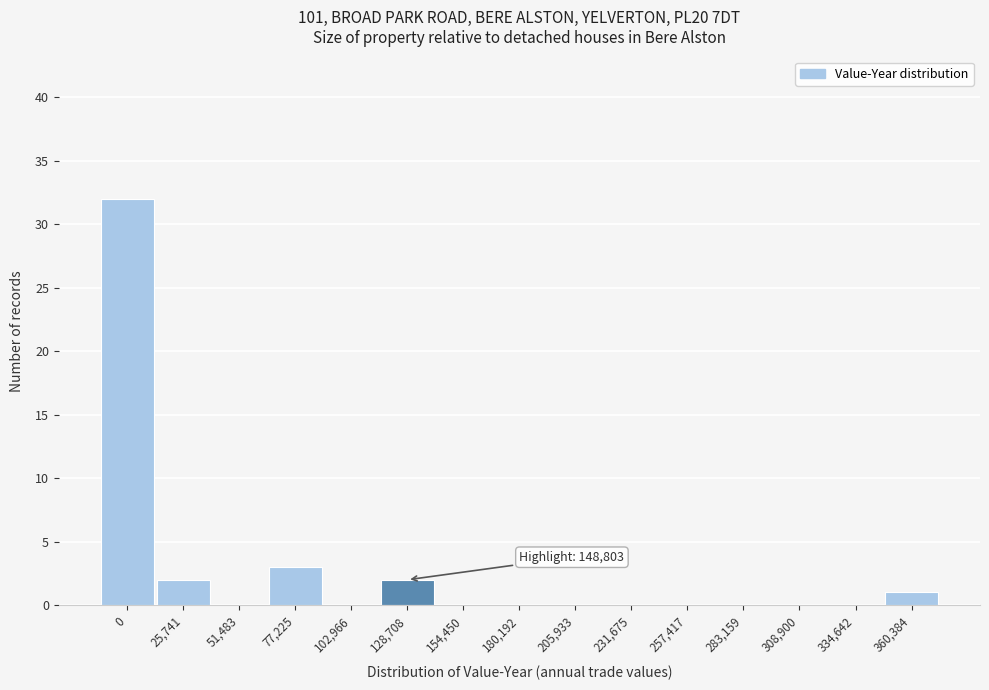

Reading left to right, transcribe all the data shown in this chart.

0=32	25,741=2	51,483=0	77,225=3	102,966=0	128,708=2	154,450=0	180,192=0	205,933=0	231,675=0	257,417=0	283,159=0	308,900=0	334,642=0	360,384=1